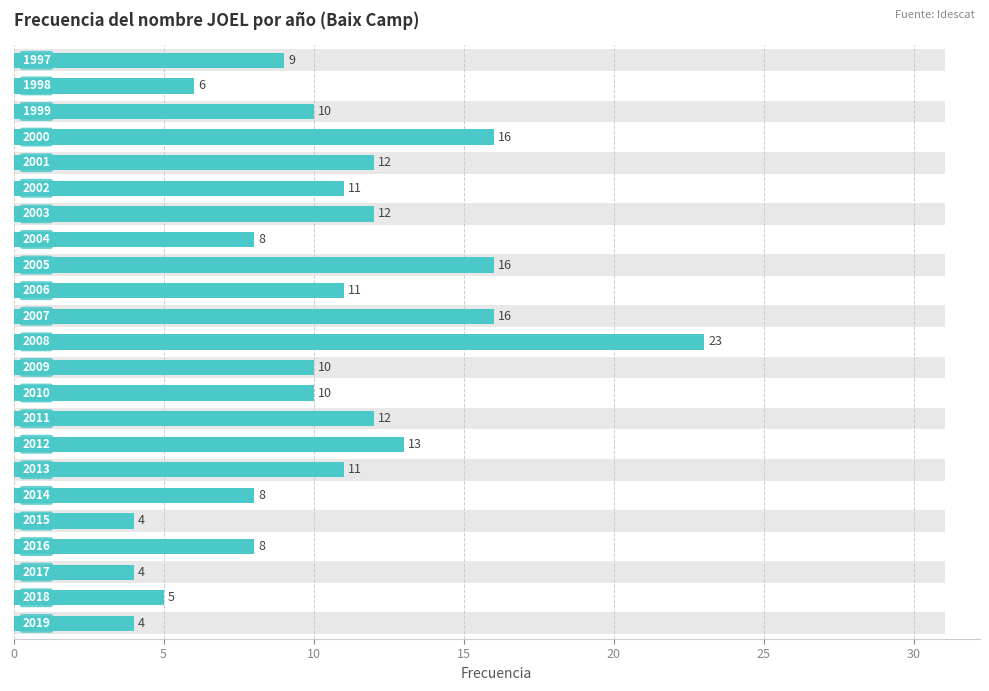

Count the number of values greater than 10.

11